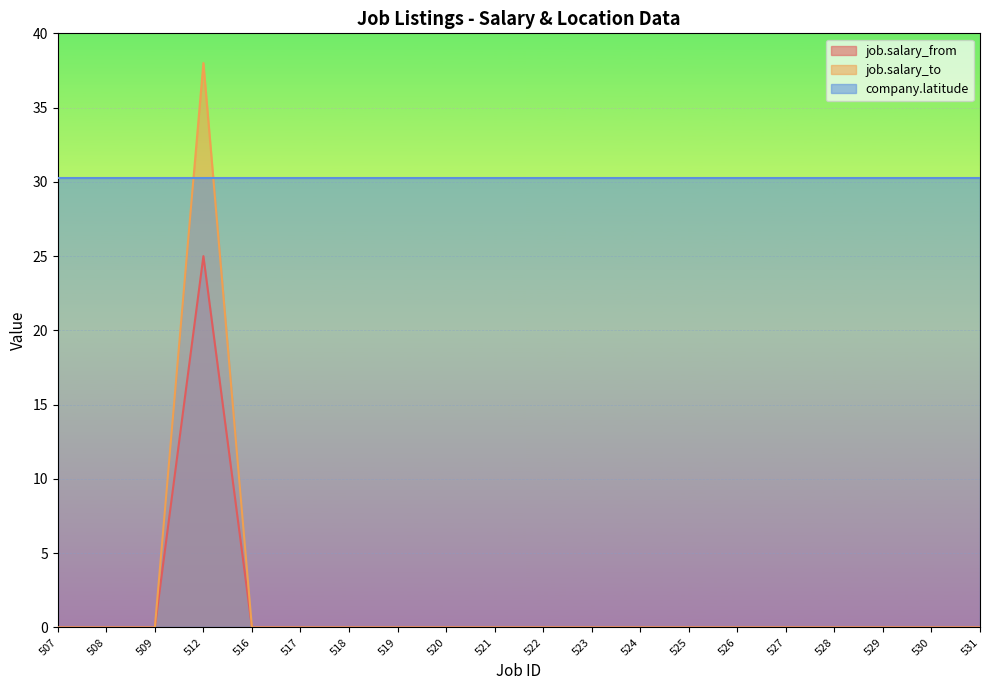

What is the spread (max minus min) of values at 508?

30.3